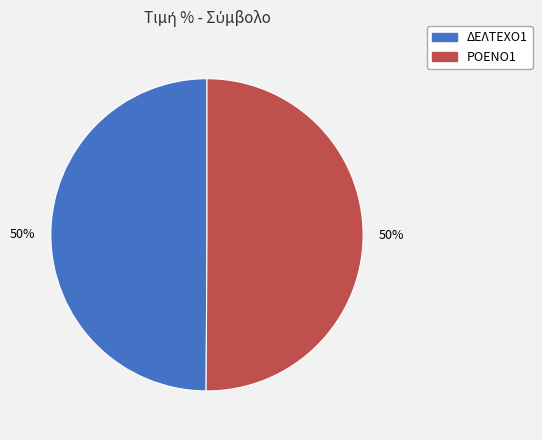

Is the sum of ΔΕΛΤΕΧΟ1 and ΡΟΕΝΟ1 greater than half?

Yes